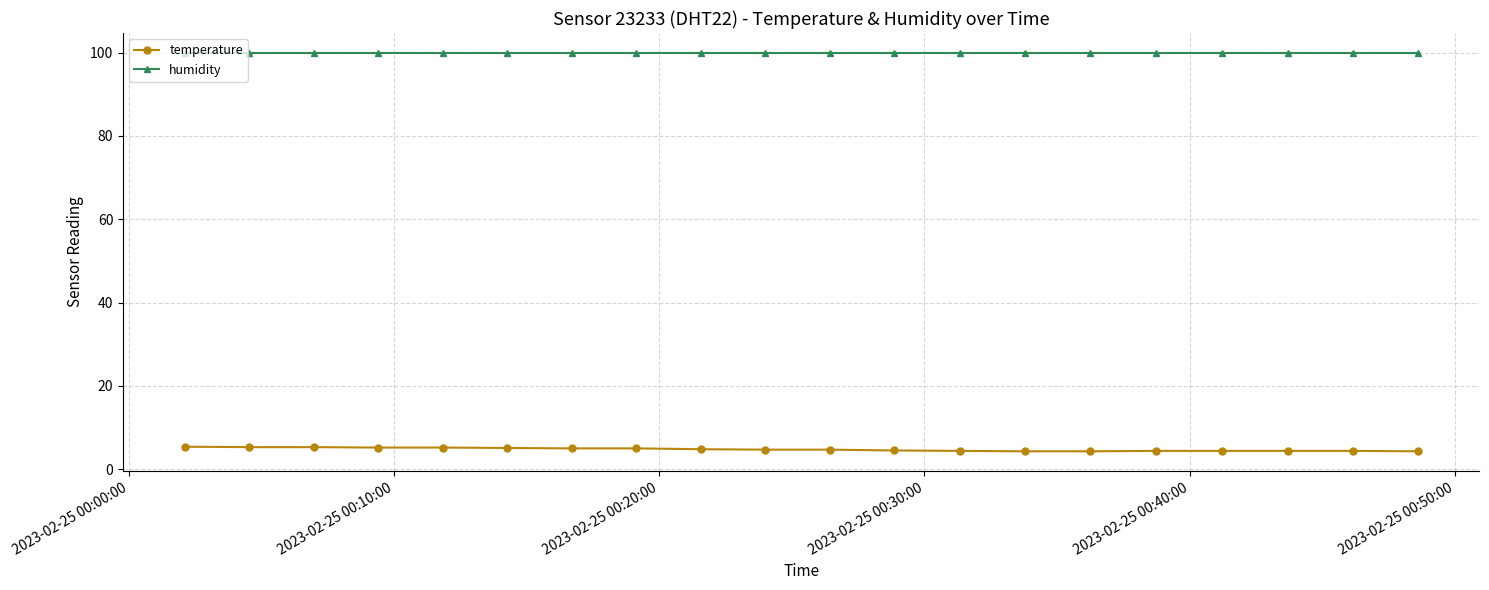

Rank the series by their average value, from lowest to highest.

temperature, humidity